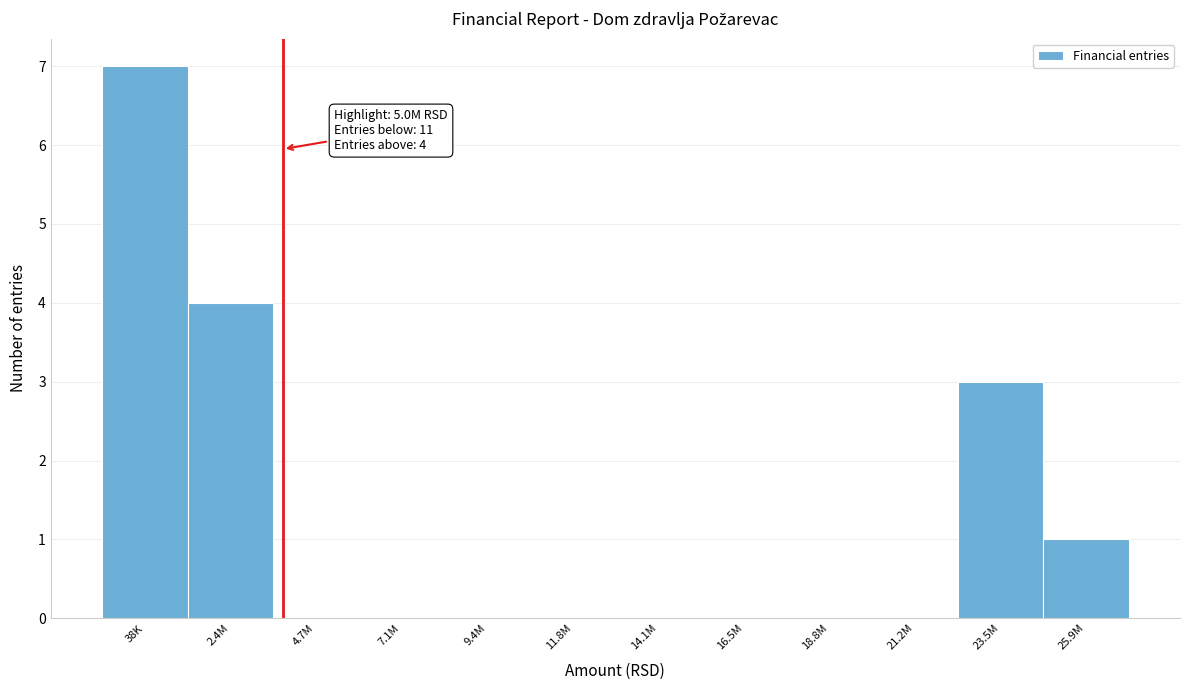

Reading right to left, list all the values displayed in this chart.

25.9M=1	23.5M=3	21.2M=0	18.8M=0	16.5M=0	14.1M=0	11.8M=0	9.4M=0	7.1M=0	4.7M=0	2.4M=4	38K=7